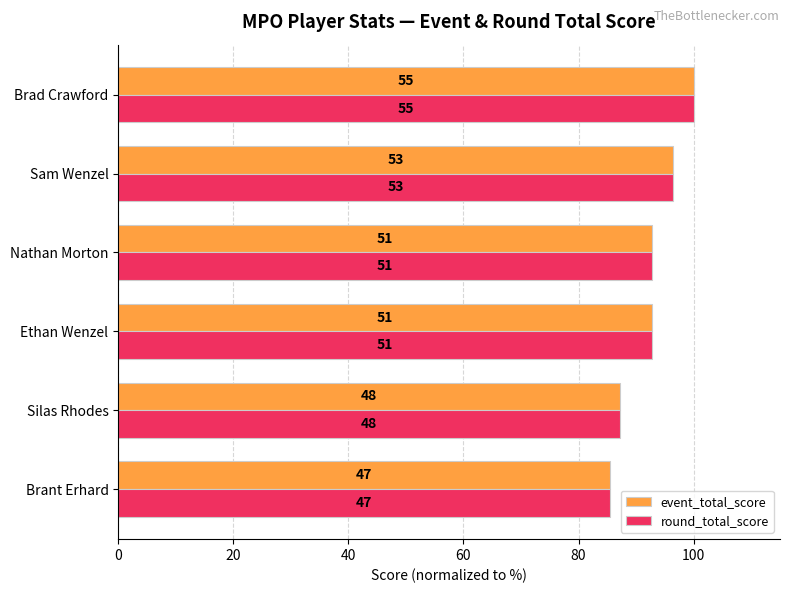

What are all the series names shown in the legend?

event_total_score, round_total_score